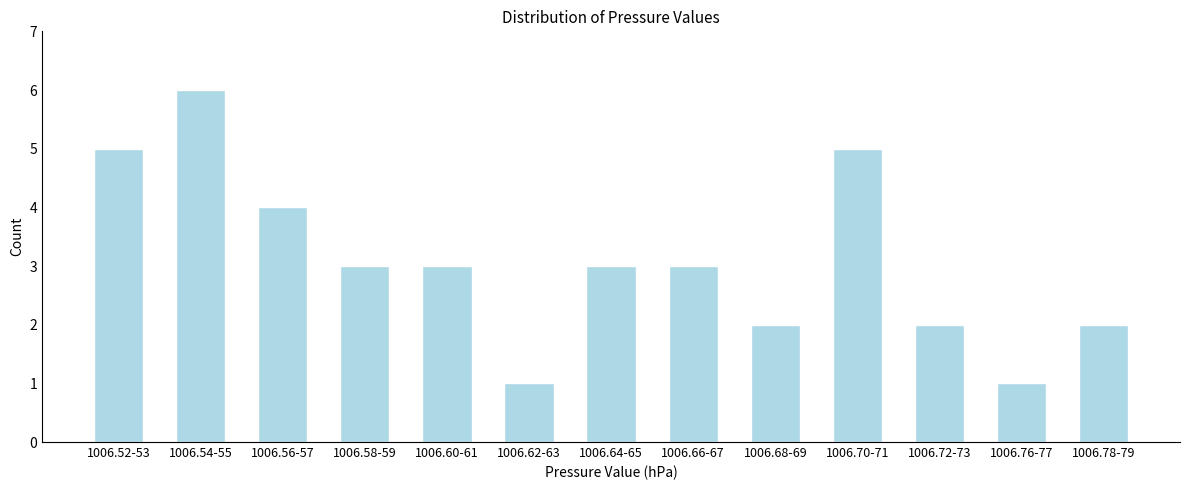

Reading left to right, what are all the values shown in this chart?

5	6	4	3	3	1	3	3	2	5	2	1	2